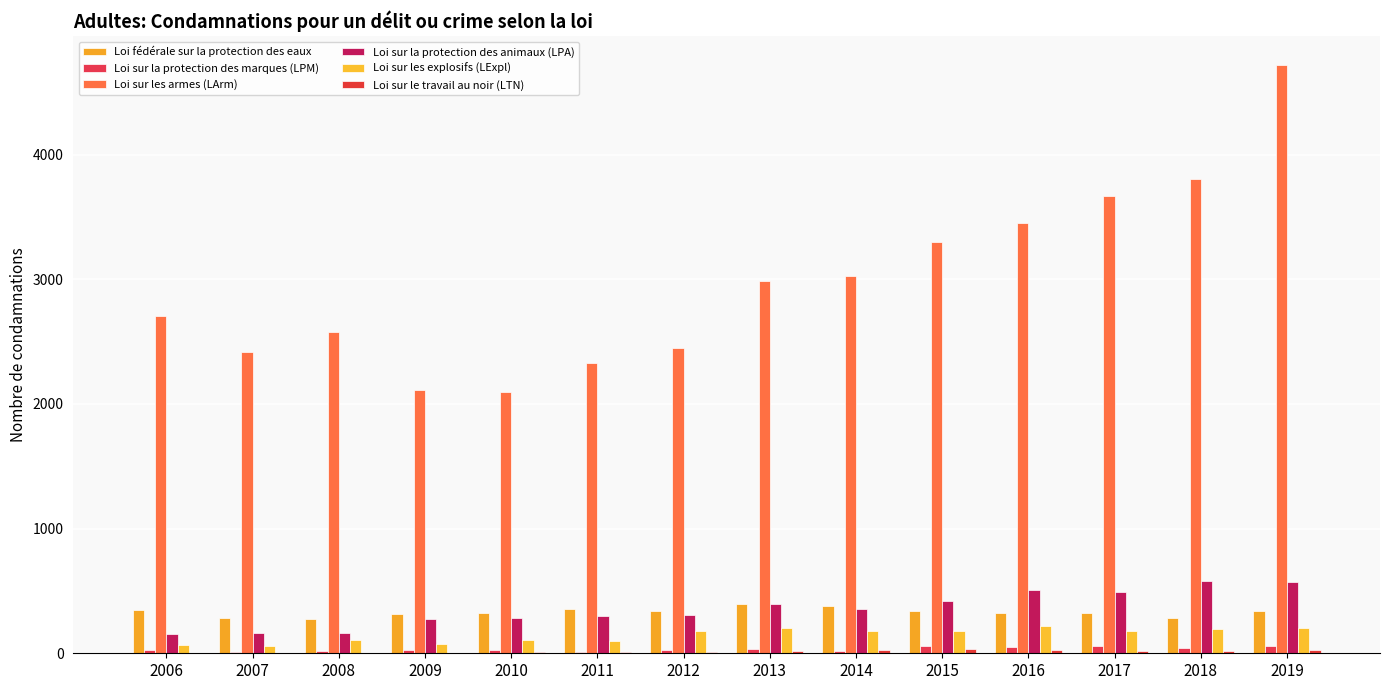

How many groups of bars are there?

14